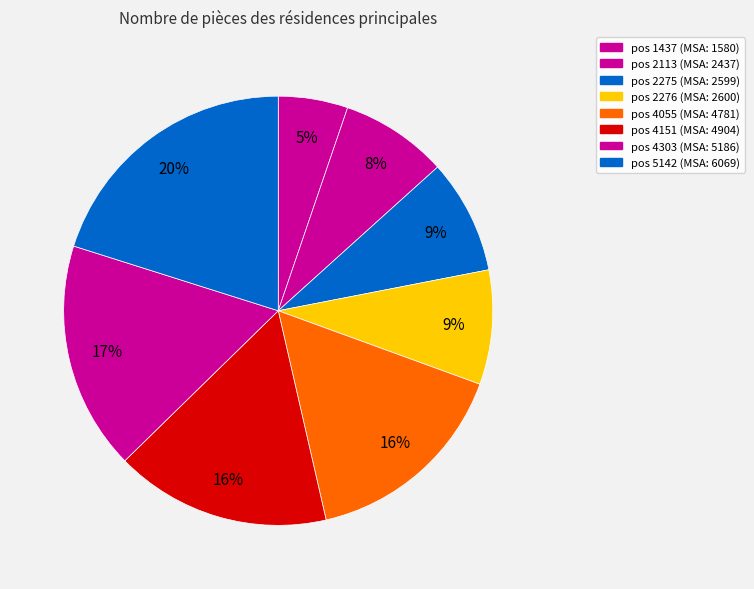

How many segments does this pie chart have?

8